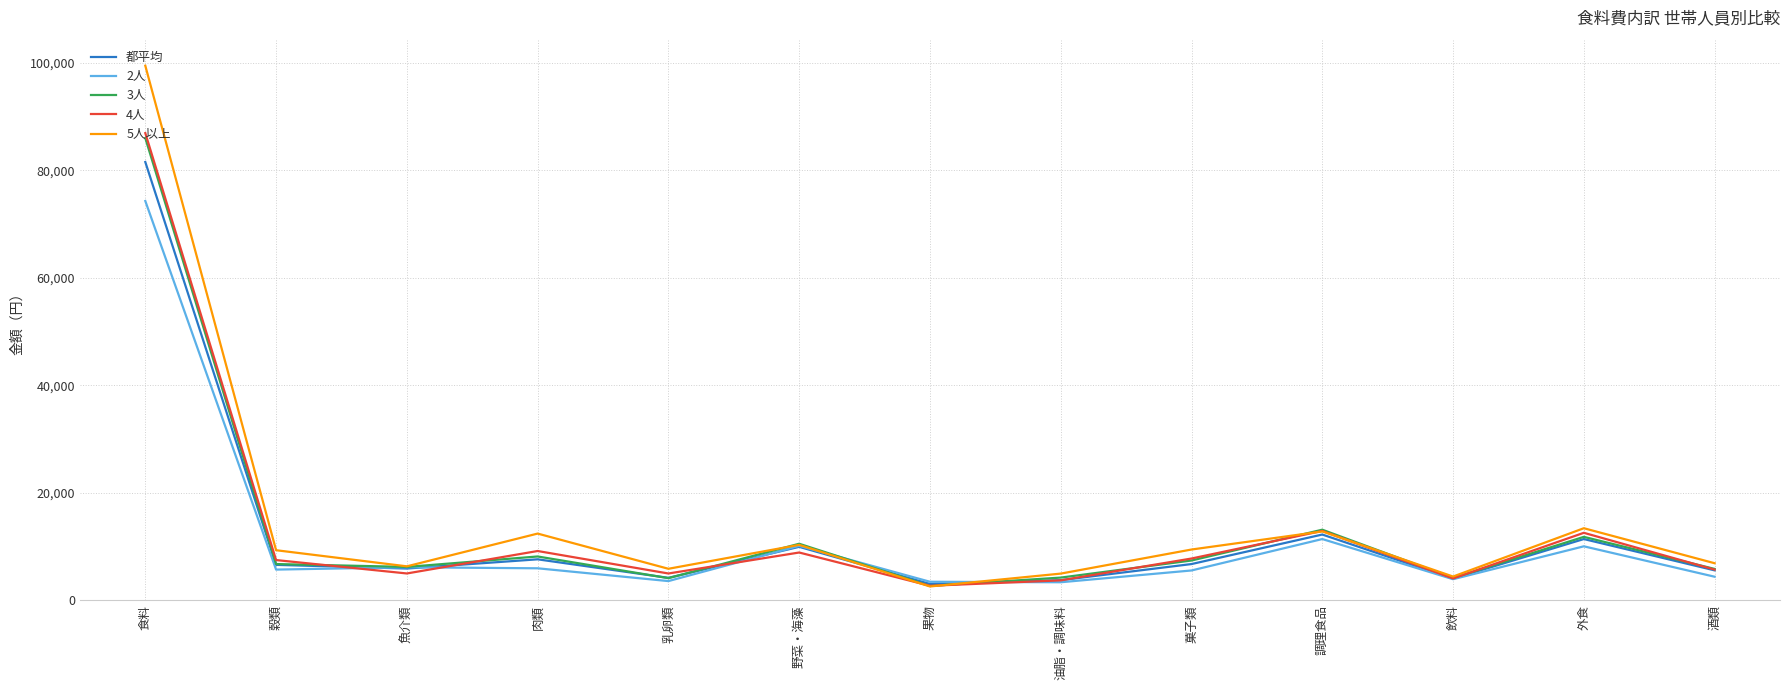

The 5人以上 series shows 5859 at 乳卵類. True or false?

True